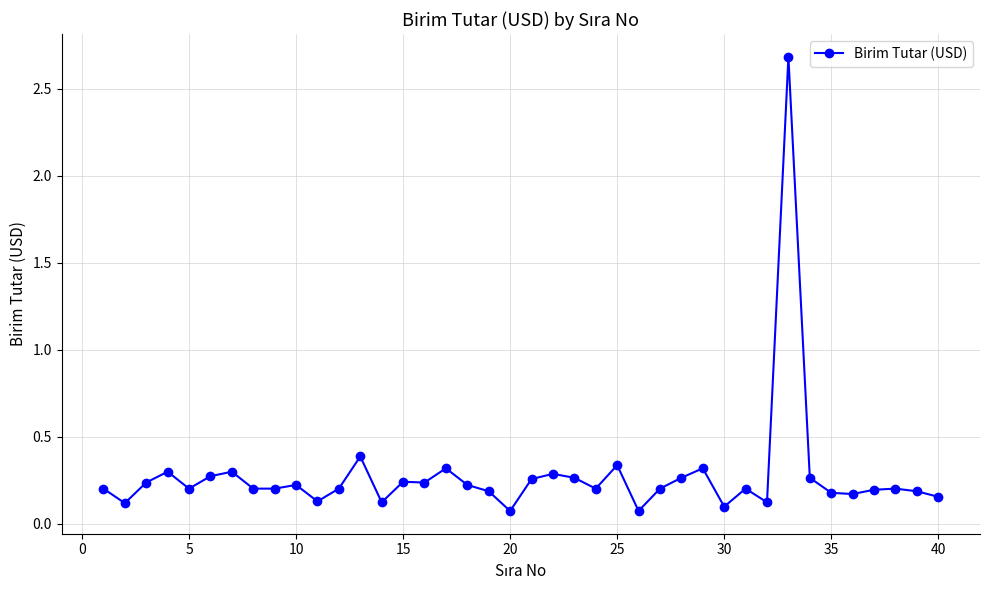

What is the sum of all values?

11.0